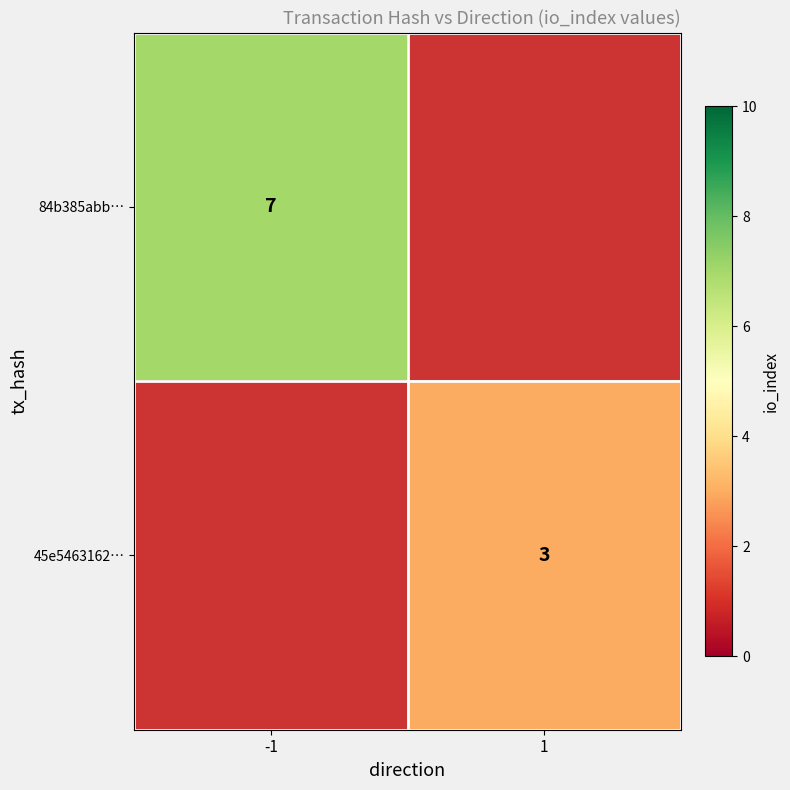

True or false: 84b385abb… has a value of 7 at -1.

True